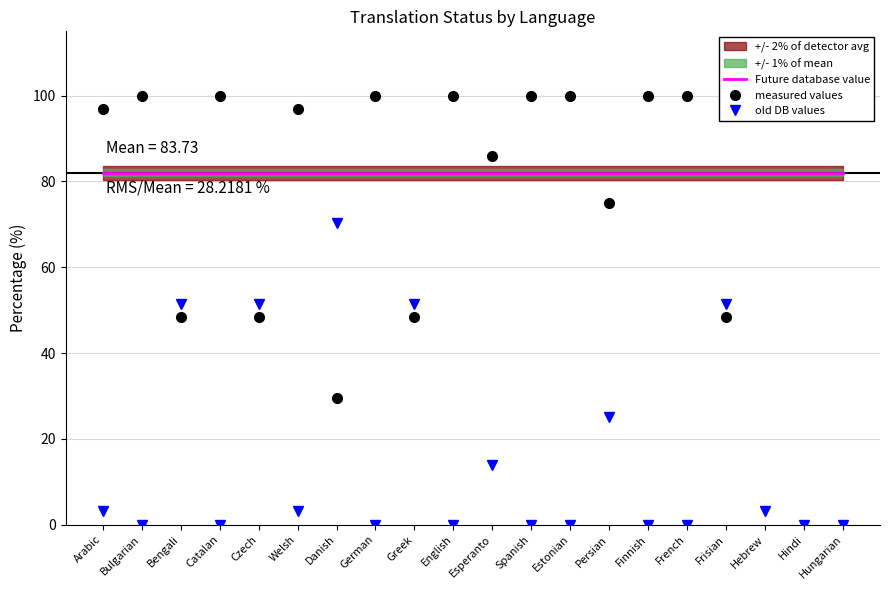

What is the average value of the old DB values series?

16.2